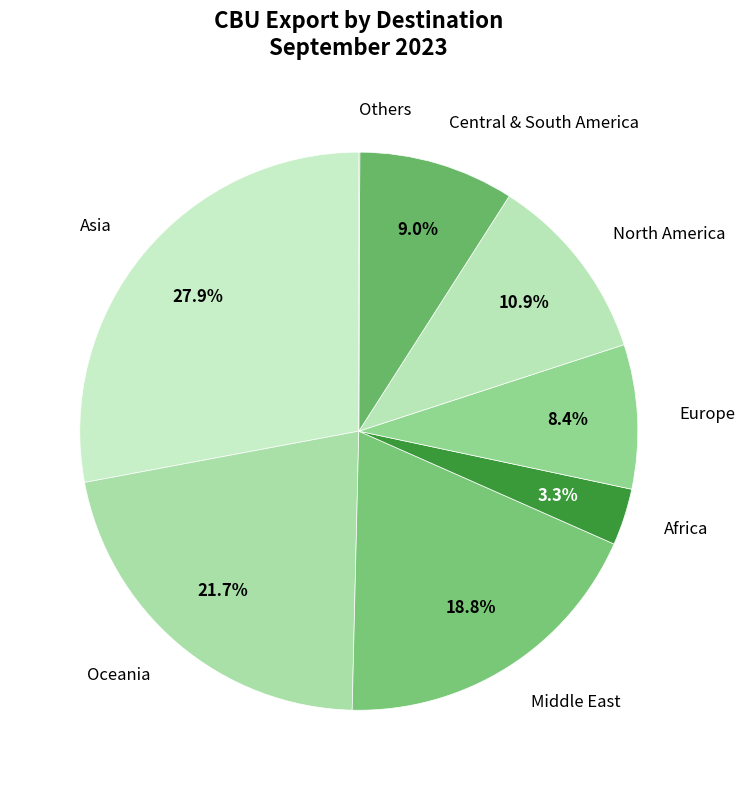

Is there a majority slice in this chart?

No